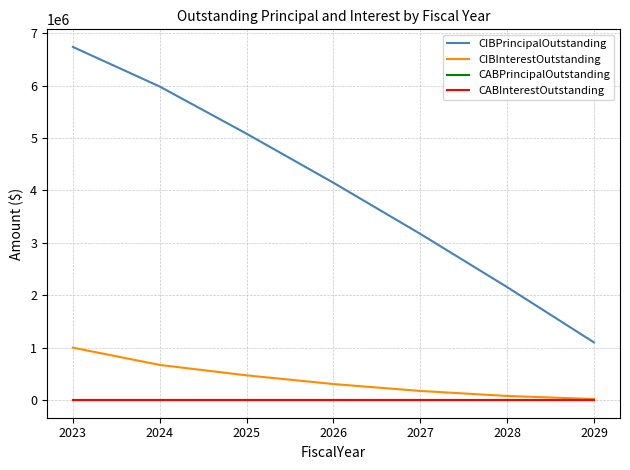

True or false: CABPrincipalOutstanding and CIBPrincipalOutstanding cross at least once.

False